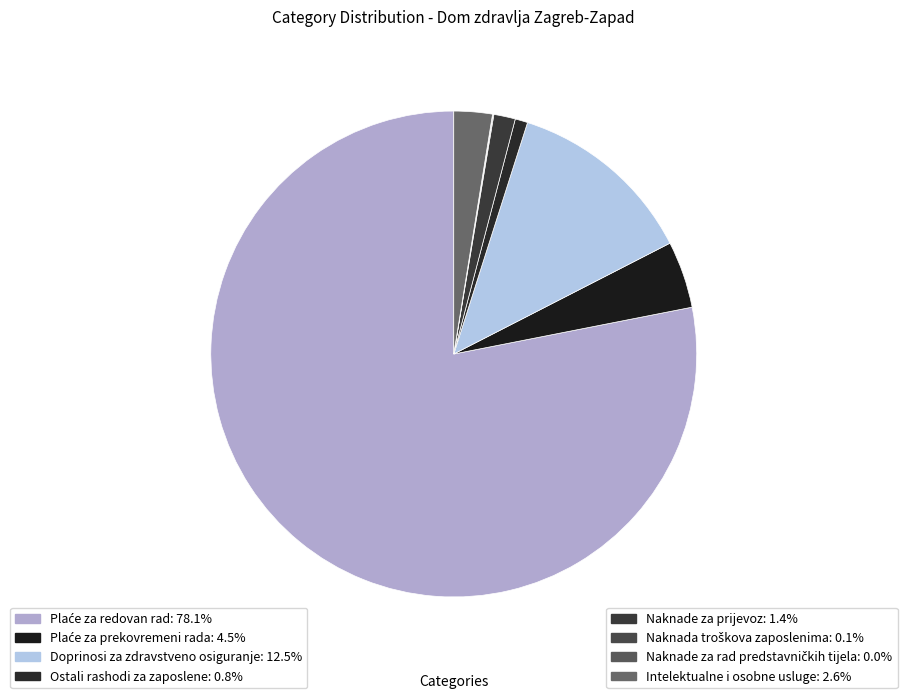

Is it true that Intelektualne i osobne usluge is 3% of the pie?

True